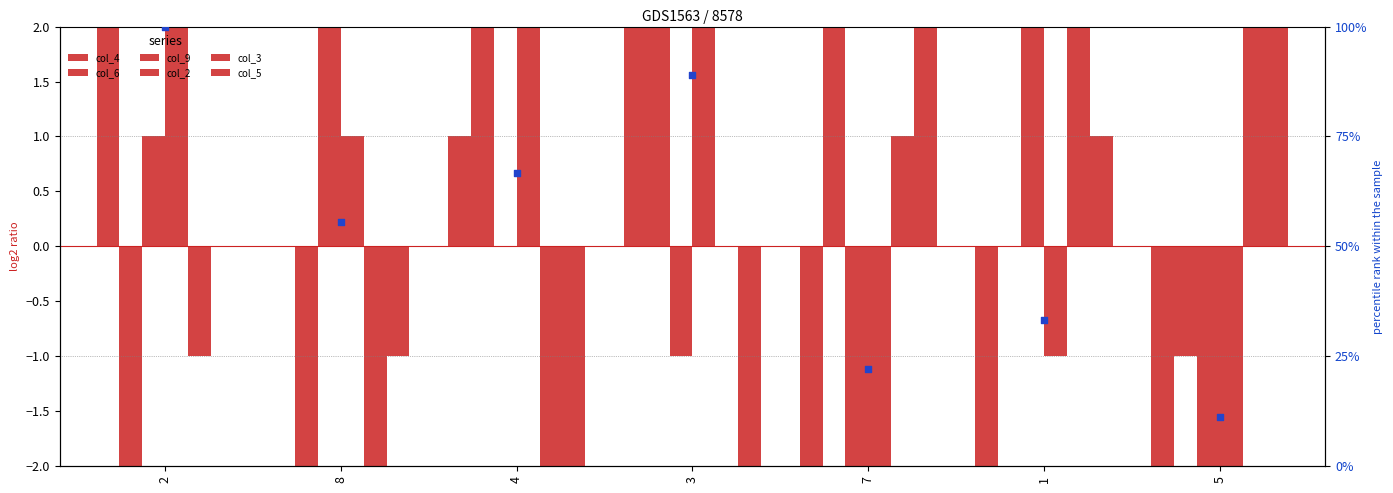

Which series contains the lowest Y value?

col_4